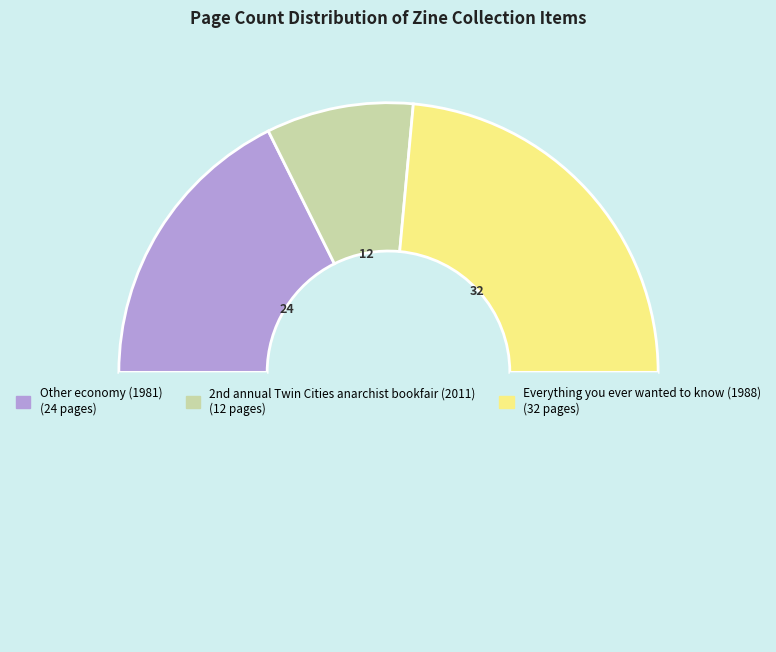

Does any single category account for the majority?

No